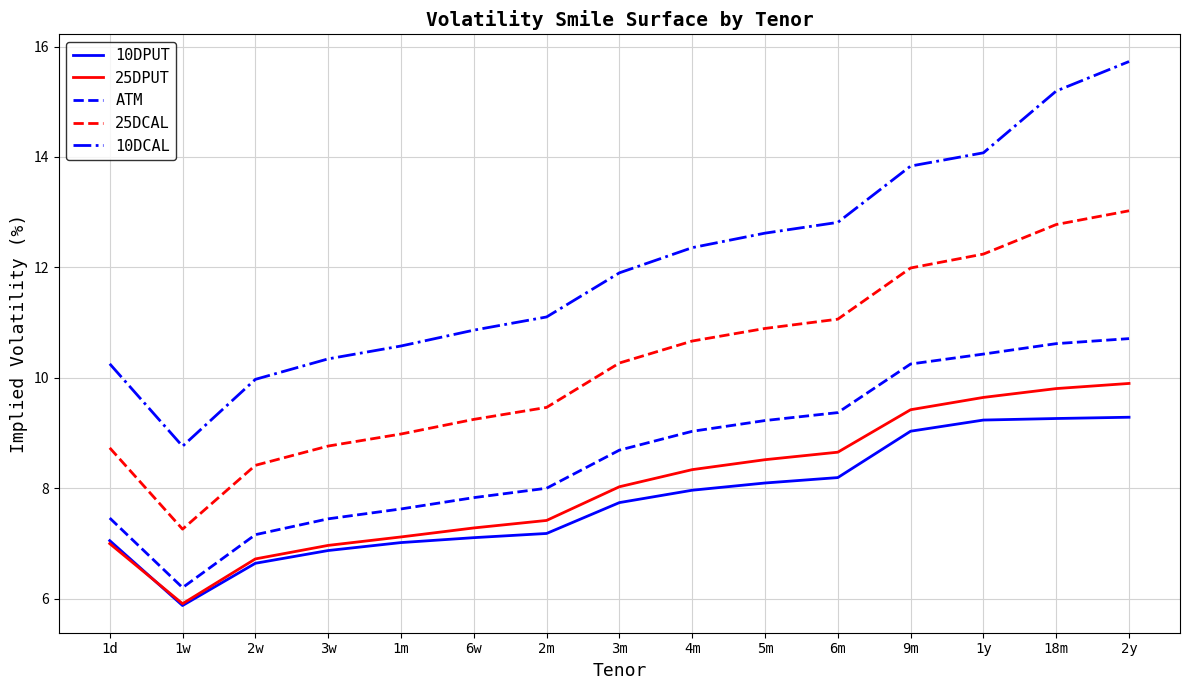

Where does the 10DCAL series first go above 11?

2m